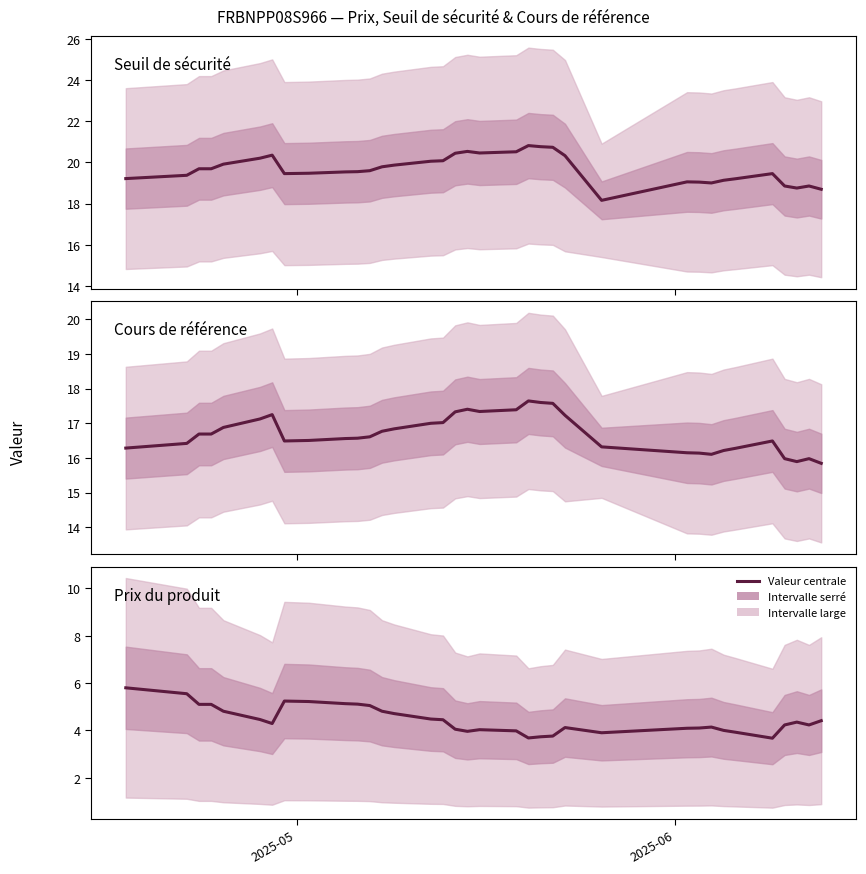

Reading left to right, what are all the values shown in this chart?

Seuil de sécurité: 19.2	19.4	19.7	19.7	19.9	20.2	20.4	19.5	19.5	19.5	19.6	19.6	19.8	19.9	20.1	20.1	20.4	20.5	20.5	20.5	20.8	20.8	20.7	20.3	18.2	19.1	19.0	19.0	19.1	19.2	19.5	18.9	18.8	18.9	18.7
Cours de référence: 16.3	16.4	16.7	16.7	16.9	17.1	17.2	16.5	16.5	16.6	16.6	16.6	16.8	16.8	17.0	17.0	17.3	17.4	17.3	17.4	17.6	17.6	17.6	17.2	16.3	16.1	16.1	16.1	16.2	16.3	16.5	16.0	15.9	16.0	15.8
Prix du produit: 5.8	5.5	5.1	5.1	4.8	4.5	4.3	5.2	5.2	5.1	5.1	5.0	4.8	4.7	4.5	4.5	4.0	4.0	4.0	4.0	3.7	3.7	3.8	4.1	3.9	4.1	4.1	4.1	4.0	3.9	3.7	4.2	4.3	4.2	4.4